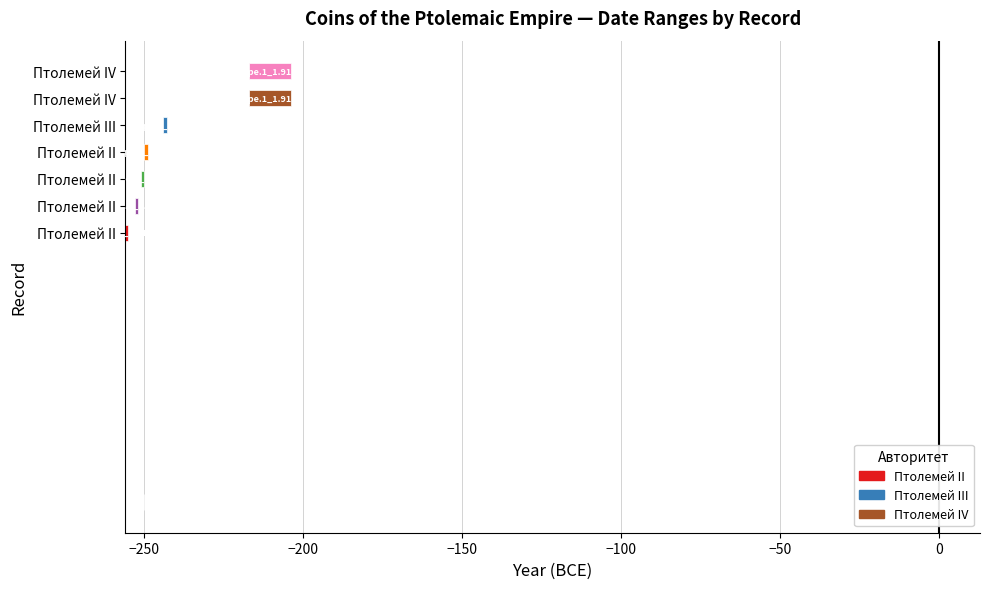

True or false: Начална дата has a value of 1.4 at Птолемей II.

False